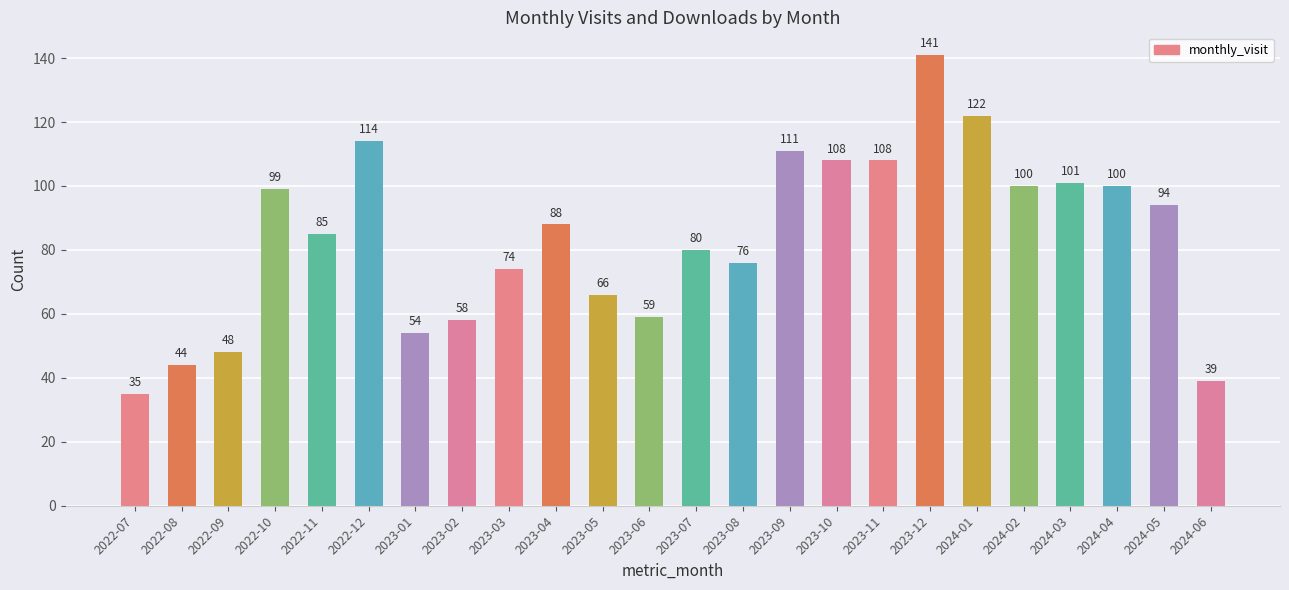

What is the greatest value displayed?

141